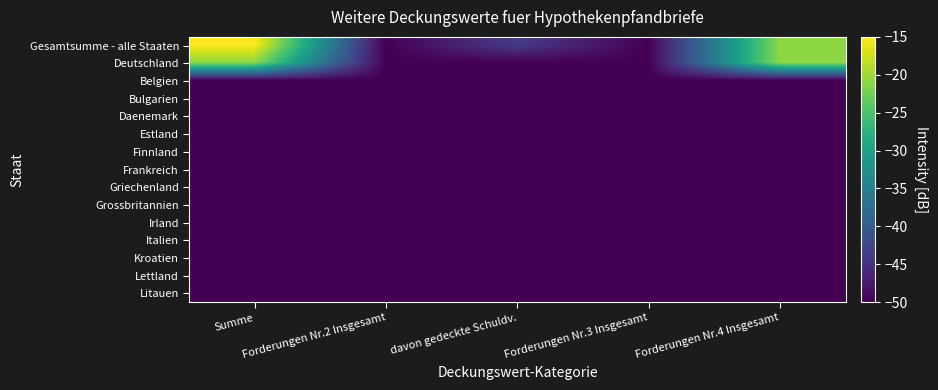

Reading left to right, what are all the values shown in this chart?

Gesamtsumme - alle Staaten: Summe=-15.0	Forderungen Nr.2 Insgesamt=-50.0	davon gedeckte Schuldv.=-44.0	Forderungen Nr.3 Insgesamt=-50.0	Forderungen Nr.4 Insgesamt=-21.0
Deutschland: Summe=-21.0	Forderungen Nr.2 Insgesamt=-50.0	davon gedeckte Schuldv.=-50.0	Forderungen Nr.3 Insgesamt=-50.0	Forderungen Nr.4 Insgesamt=-21.0
Belgien: Summe=-50.0	Forderungen Nr.2 Insgesamt=-50.0	davon gedeckte Schuldv.=-50.0	Forderungen Nr.3 Insgesamt=-50.0	Forderungen Nr.4 Insgesamt=-50.0
Bulgarien: Summe=-50.0	Forderungen Nr.2 Insgesamt=-50.0	davon gedeckte Schuldv.=-50.0	Forderungen Nr.3 Insgesamt=-50.0	Forderungen Nr.4 Insgesamt=-50.0
Daenemark: Summe=-50.0	Forderungen Nr.2 Insgesamt=-50.0	davon gedeckte Schuldv.=-50.0	Forderungen Nr.3 Insgesamt=-50.0	Forderungen Nr.4 Insgesamt=-50.0
Estland: Summe=-50.0	Forderungen Nr.2 Insgesamt=-50.0	davon gedeckte Schuldv.=-50.0	Forderungen Nr.3 Insgesamt=-50.0	Forderungen Nr.4 Insgesamt=-50.0
Finnland: Summe=-50.0	Forderungen Nr.2 Insgesamt=-50.0	davon gedeckte Schuldv.=-50.0	Forderungen Nr.3 Insgesamt=-50.0	Forderungen Nr.4 Insgesamt=-50.0
Frankreich: Summe=-50.0	Forderungen Nr.2 Insgesamt=-50.0	davon gedeckte Schuldv.=-50.0	Forderungen Nr.3 Insgesamt=-50.0	Forderungen Nr.4 Insgesamt=-50.0
Griechenland: Summe=-50.0	Forderungen Nr.2 Insgesamt=-50.0	davon gedeckte Schuldv.=-50.0	Forderungen Nr.3 Insgesamt=-50.0	Forderungen Nr.4 Insgesamt=-50.0
Grossbritannien: Summe=-50.0	Forderungen Nr.2 Insgesamt=-50.0	davon gedeckte Schuldv.=-50.0	Forderungen Nr.3 Insgesamt=-50.0	Forderungen Nr.4 Insgesamt=-50.0
Irland: Summe=-50.0	Forderungen Nr.2 Insgesamt=-50.0	davon gedeckte Schuldv.=-50.0	Forderungen Nr.3 Insgesamt=-50.0	Forderungen Nr.4 Insgesamt=-50.0
Italien: Summe=-50.0	Forderungen Nr.2 Insgesamt=-50.0	davon gedeckte Schuldv.=-50.0	Forderungen Nr.3 Insgesamt=-50.0	Forderungen Nr.4 Insgesamt=-50.0
Kroatien: Summe=-50.0	Forderungen Nr.2 Insgesamt=-50.0	davon gedeckte Schuldv.=-50.0	Forderungen Nr.3 Insgesamt=-50.0	Forderungen Nr.4 Insgesamt=-50.0
Lettland: Summe=-50.0	Forderungen Nr.2 Insgesamt=-50.0	davon gedeckte Schuldv.=-50.0	Forderungen Nr.3 Insgesamt=-50.0	Forderungen Nr.4 Insgesamt=-50.0
Litauen: Summe=-50.0	Forderungen Nr.2 Insgesamt=-50.0	davon gedeckte Schuldv.=-50.0	Forderungen Nr.3 Insgesamt=-50.0	Forderungen Nr.4 Insgesamt=-50.0